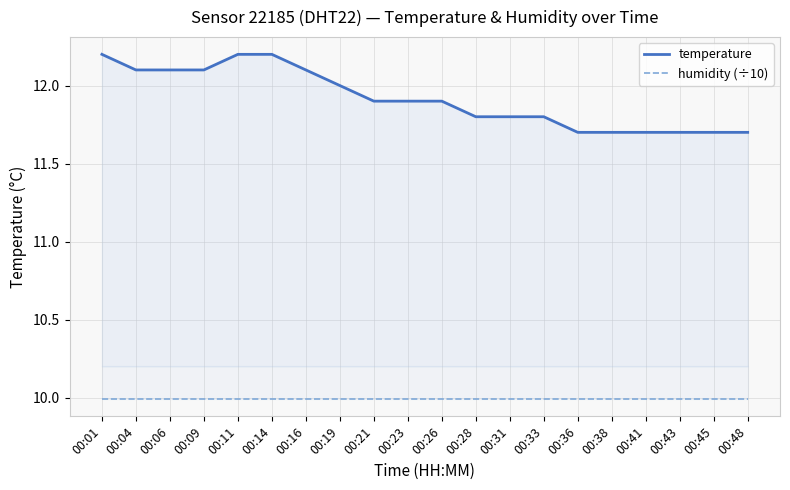

Reading left to right, transcribe all the data shown in this chart.

temperature: 12.2	12.1	12.1	12.1	12.2	12.2	12.1	12.0	11.9	11.9	11.9	11.8	11.8	11.8	11.7	11.7	11.7	11.7	11.7	11.7
humidity (÷10): 10.0	10.0	10.0	10.0	10.0	10.0	10.0	10.0	10.0	10.0	10.0	10.0	10.0	10.0	10.0	10.0	10.0	10.0	10.0	10.0